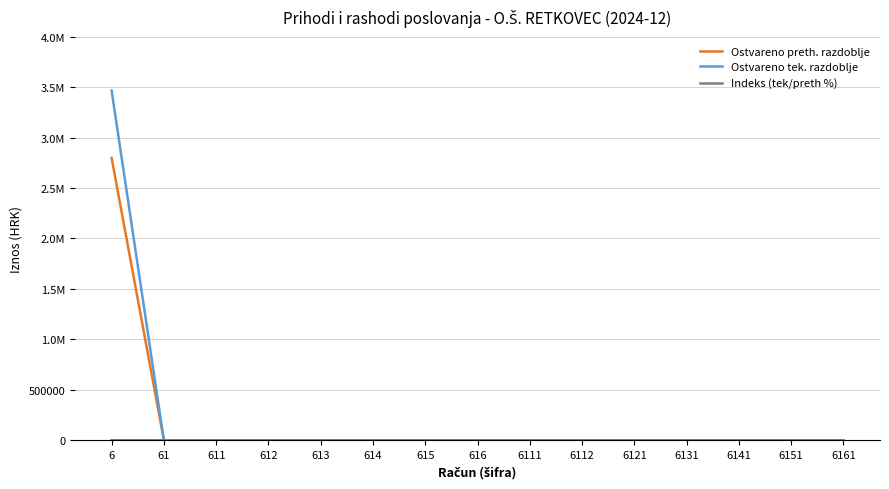

Which series has the largest range (max minus min)?

Ostvareno tek. razdoblje